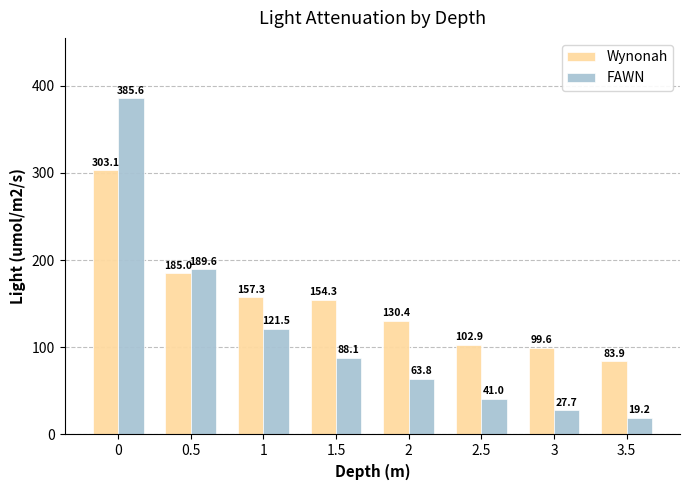

What is the total value across all series at 1.5?

242.4